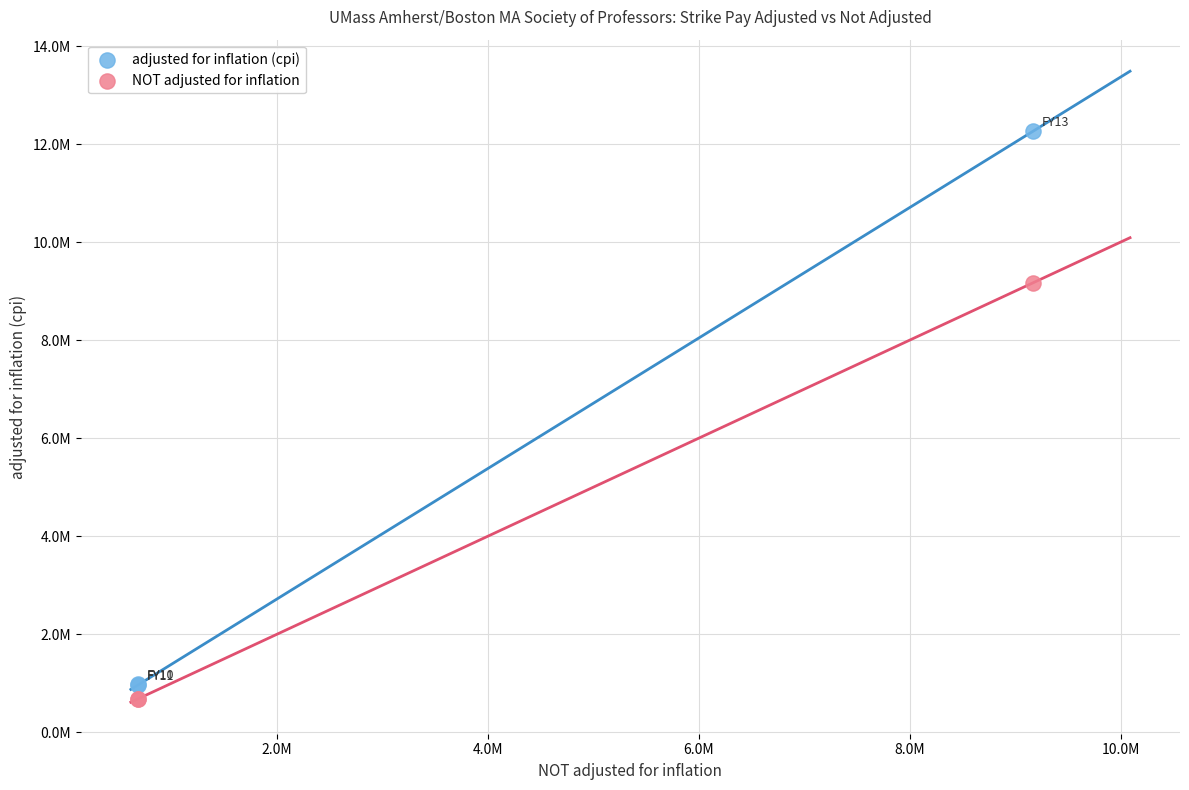

What are all the series names shown in the legend?

adjusted for inflation (cpi), NOT adjusted for inflation